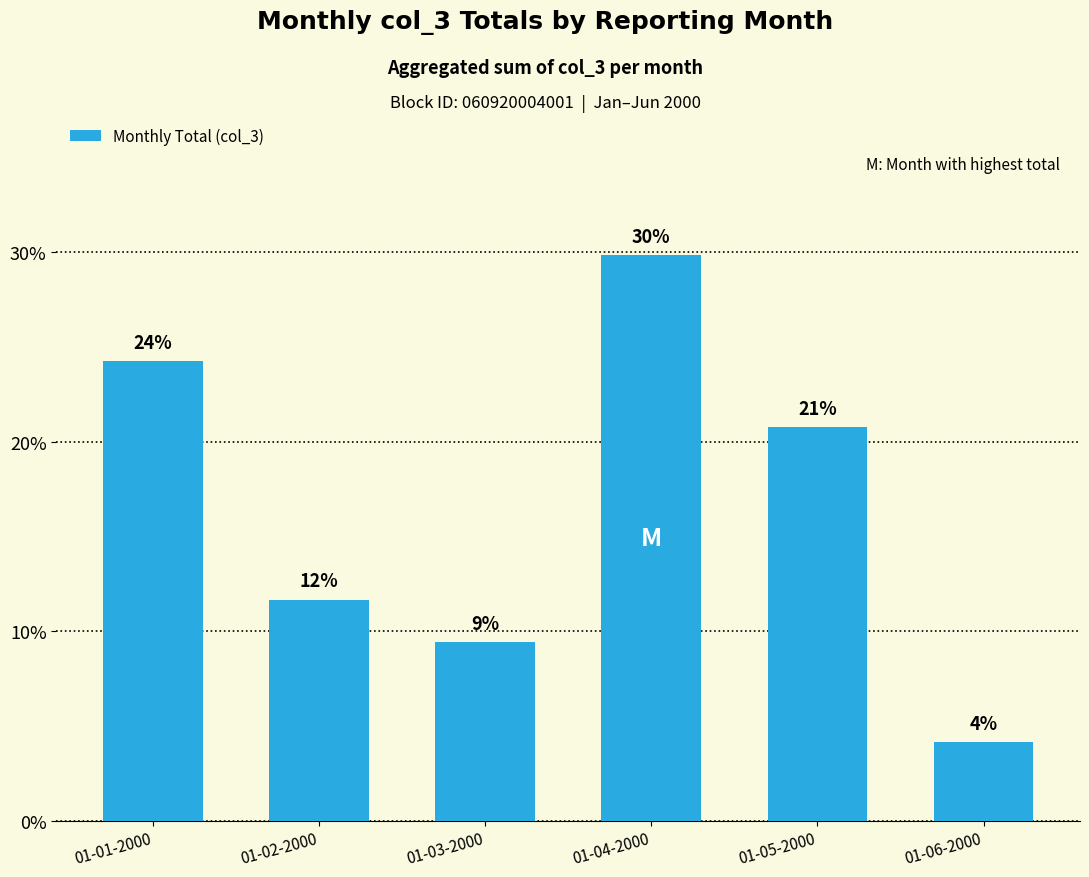

True or false: the data shows 20.7 at 01-05-2000.

True